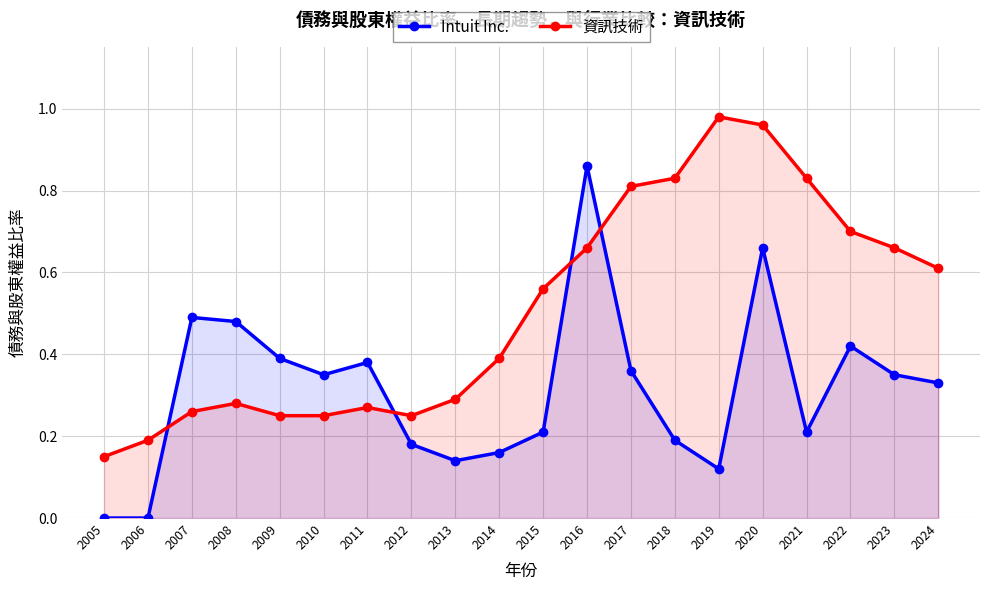

How many interior local valleys does the Intuit Inc. series have?

4